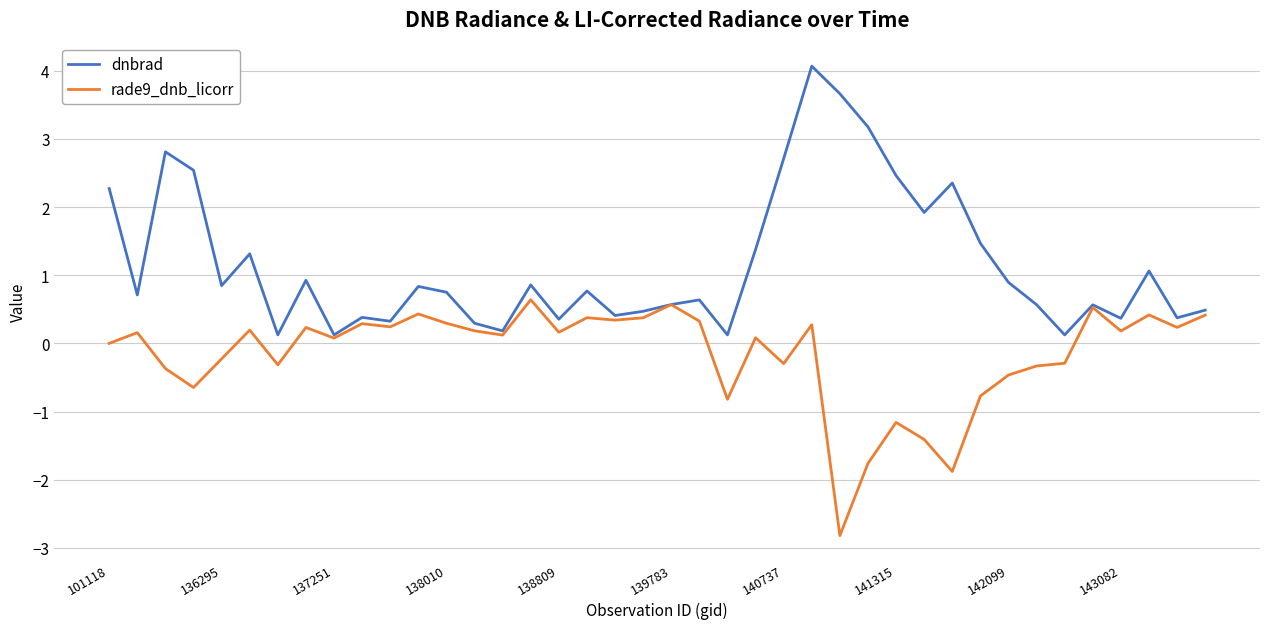

Rank the series by their average value, from lowest to highest.

rade9_dnb_licorr, dnbrad